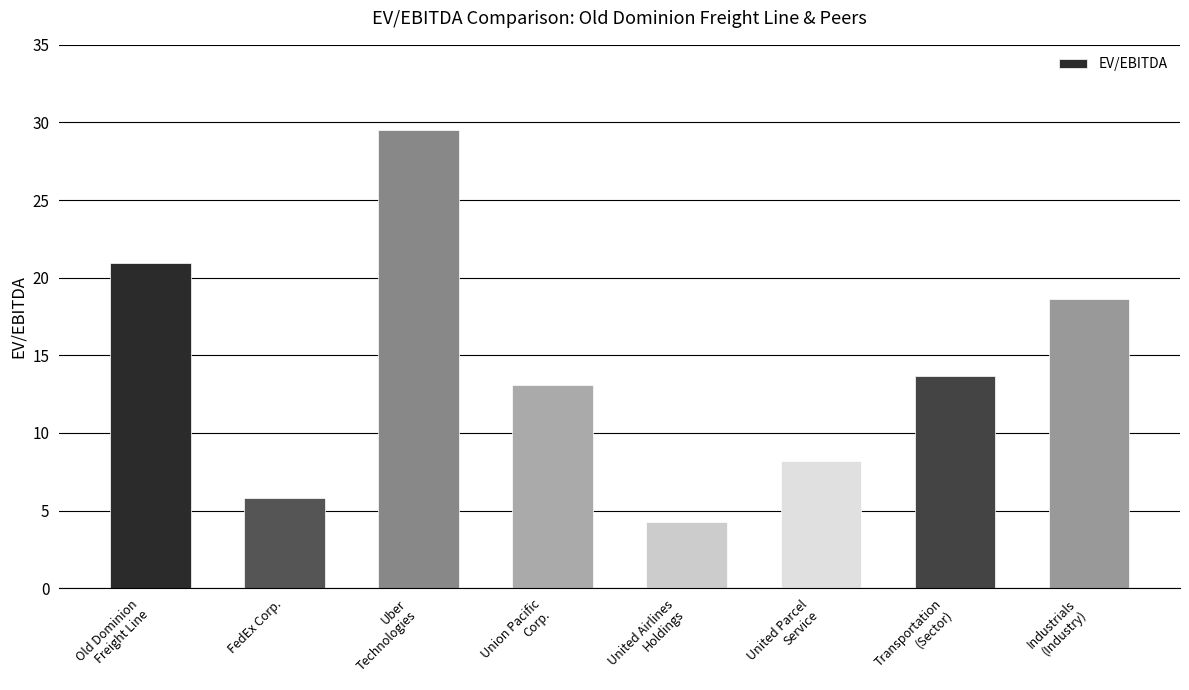

List the labels in order of value, smallest first.

United Airlines
Holdings, FedEx Corp., United Parcel
Service, Union Pacific
Corp., Transportation
(Sector), Industrials
(Industry), Old Dominion
Freight Line, Uber
Technologies